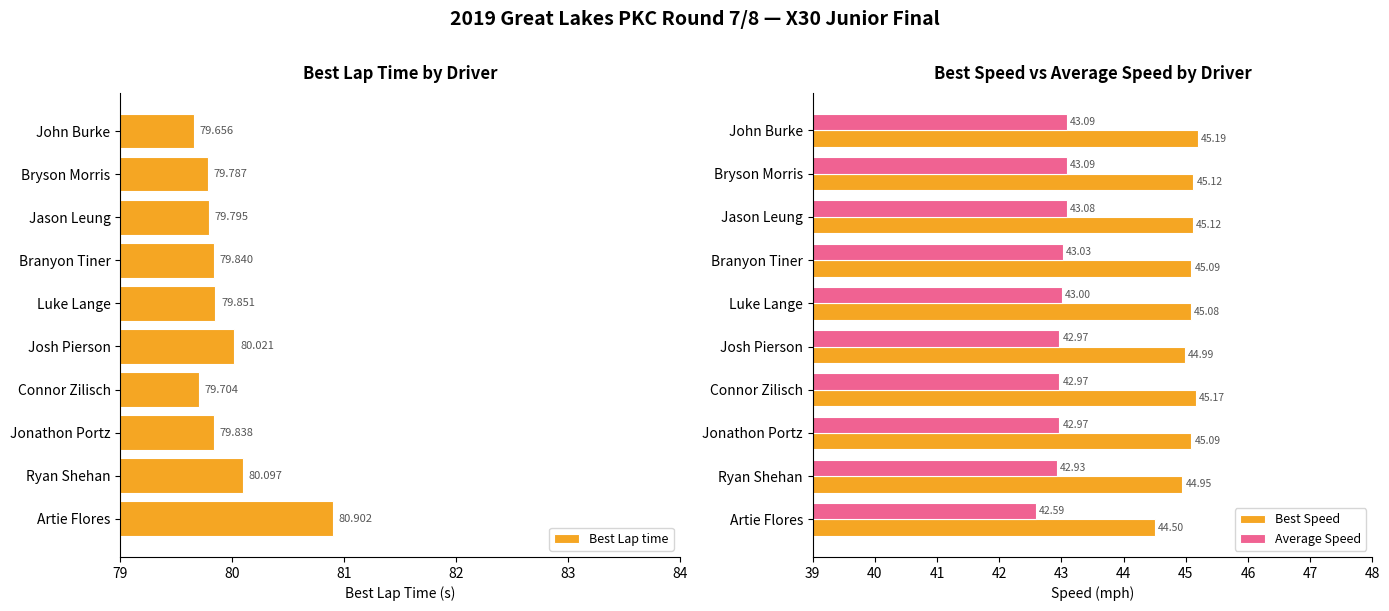

The value of Best Lap time at Connor Zilisch is 33.6. True or false?

False